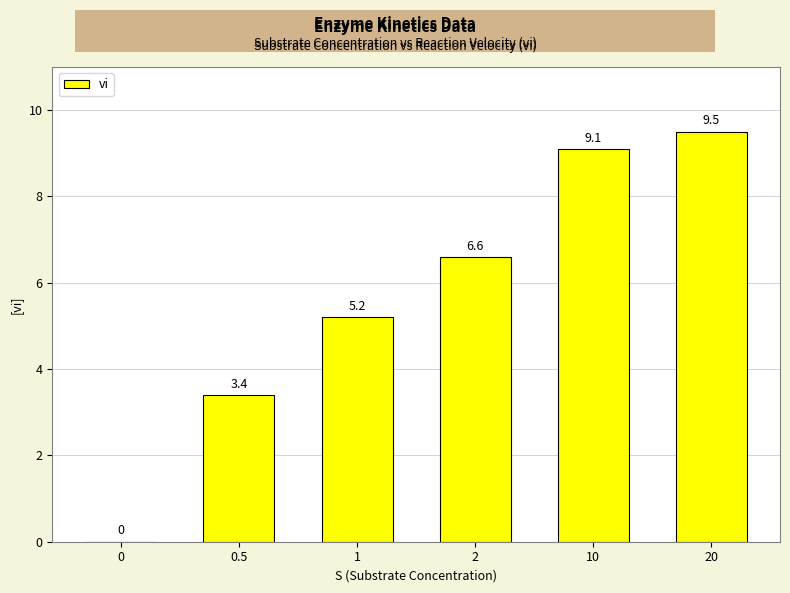

Reading left to right, list all the values displayed in this chart.

0.0	3.4	5.2	6.6	9.1	9.5